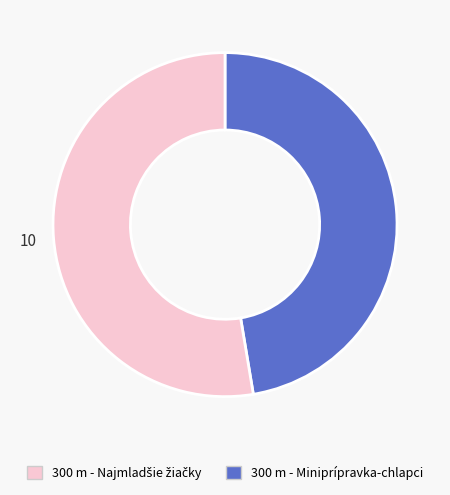

Is there a majority slice in this chart?

Yes